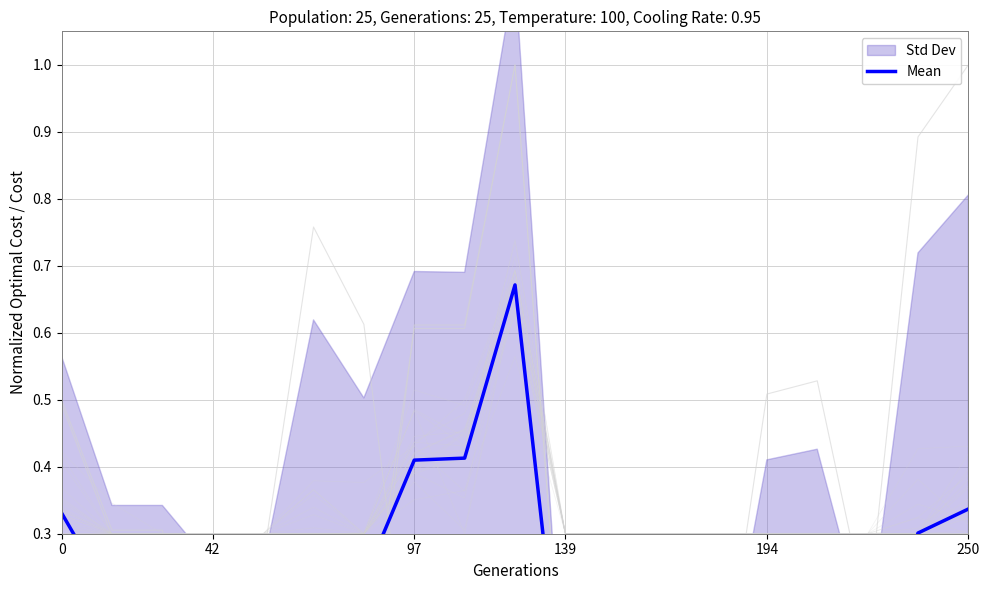

At which category does the chart reach its peak across all series?

9